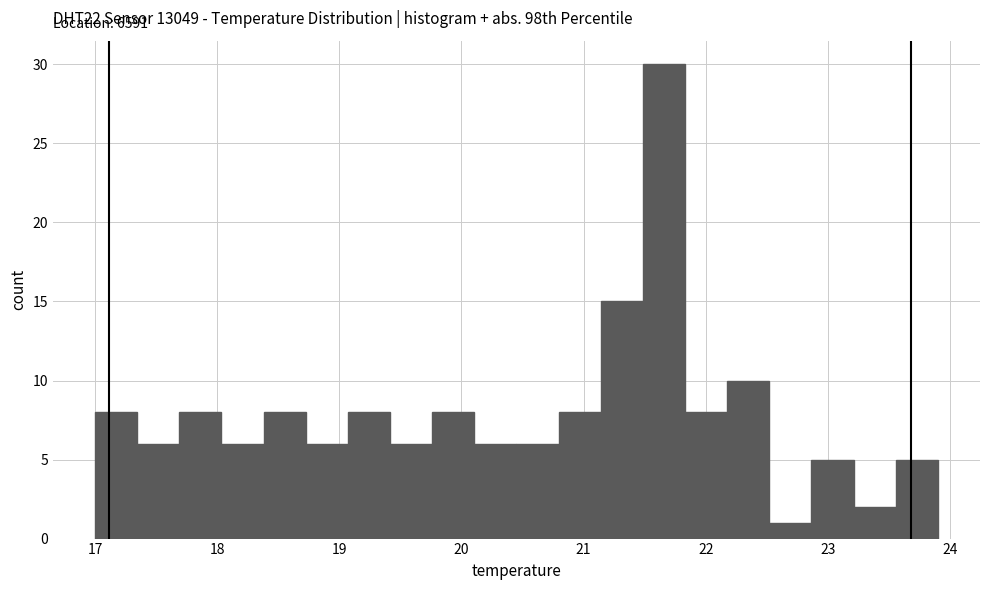

Read against the x-axis, roughly where is the centre of the tallest bar?

21.7